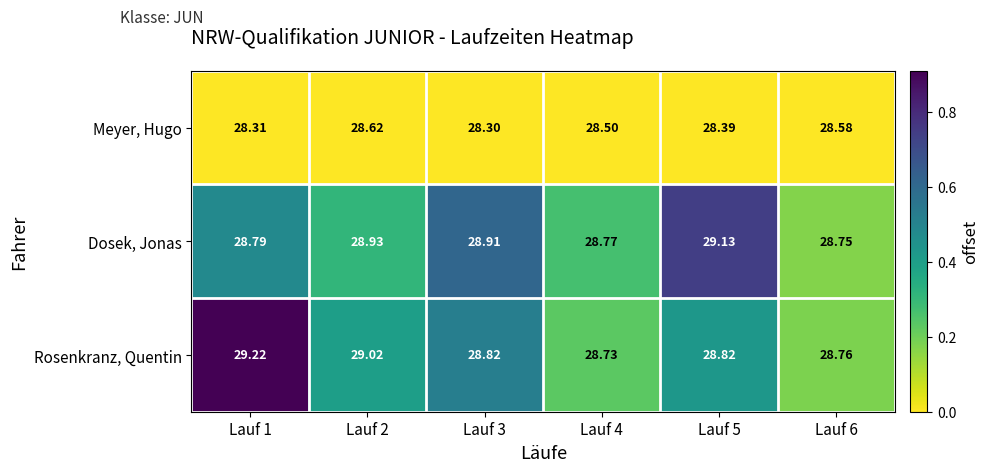

Which series has the widest spread of values?

Rosenkranz, Quentin